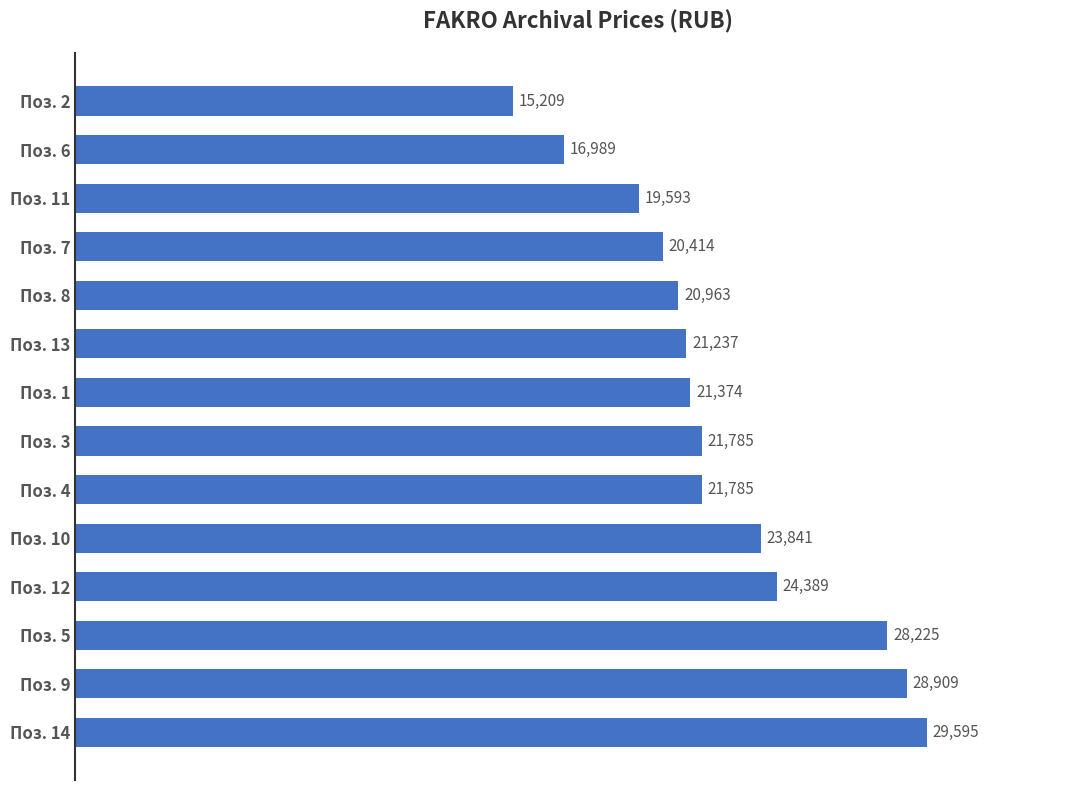

What is the minimum value shown in the chart?

15209